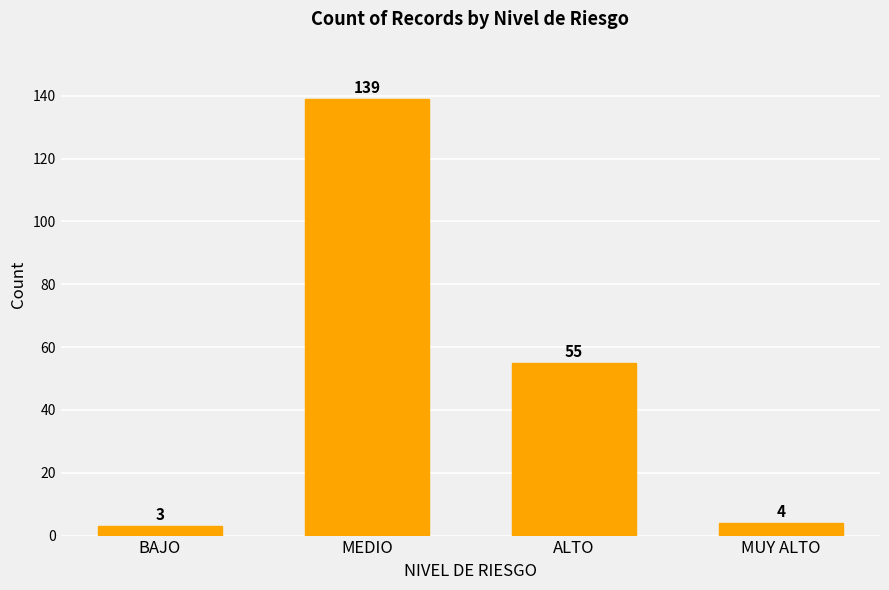

What is the difference between the maximum and second lowest values?

135